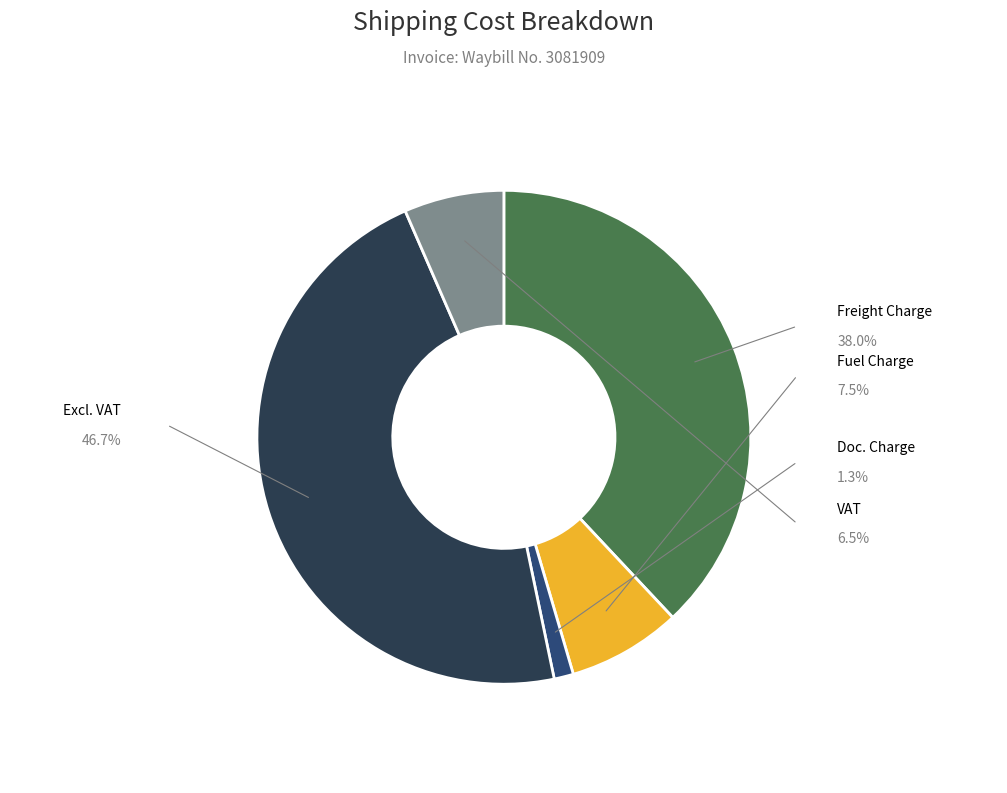

Is there a majority slice in this chart?

No